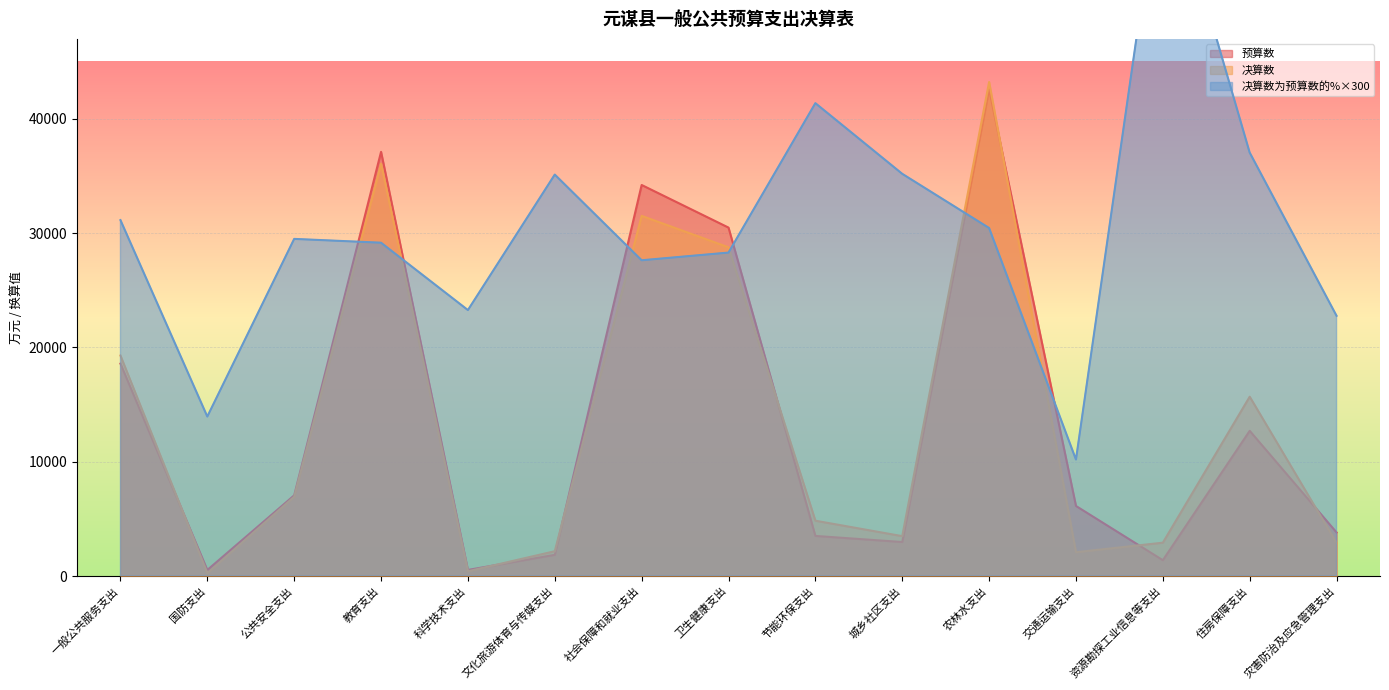

How many intersections are there between 预算数 and 决算数?

7